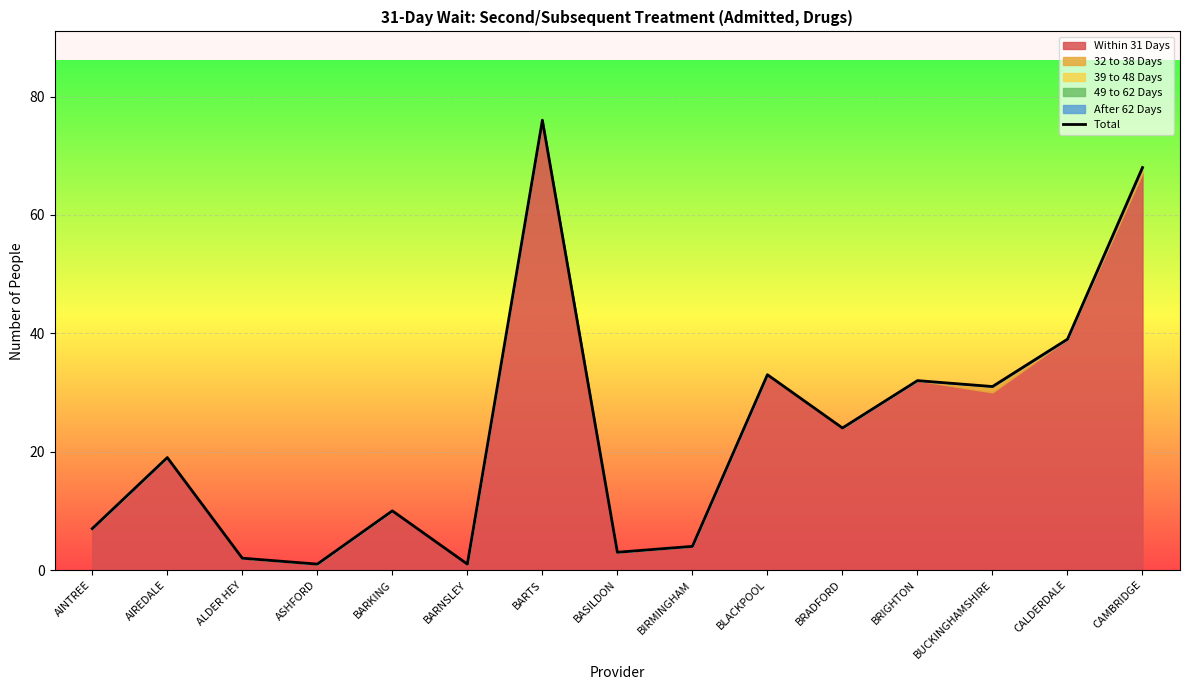

True or false: the data has more than 1 interior local peaks.

True